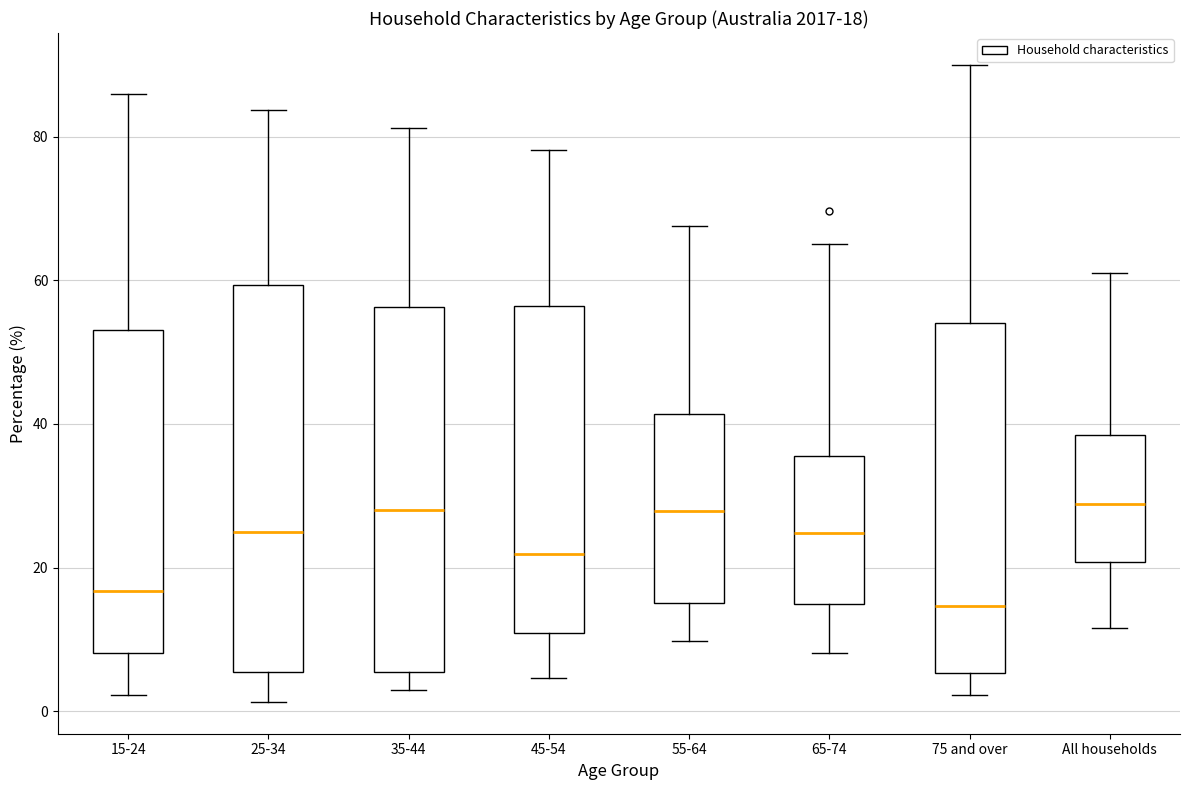

Which box is the tallest, from its lower edge to its upper edge?

25-34